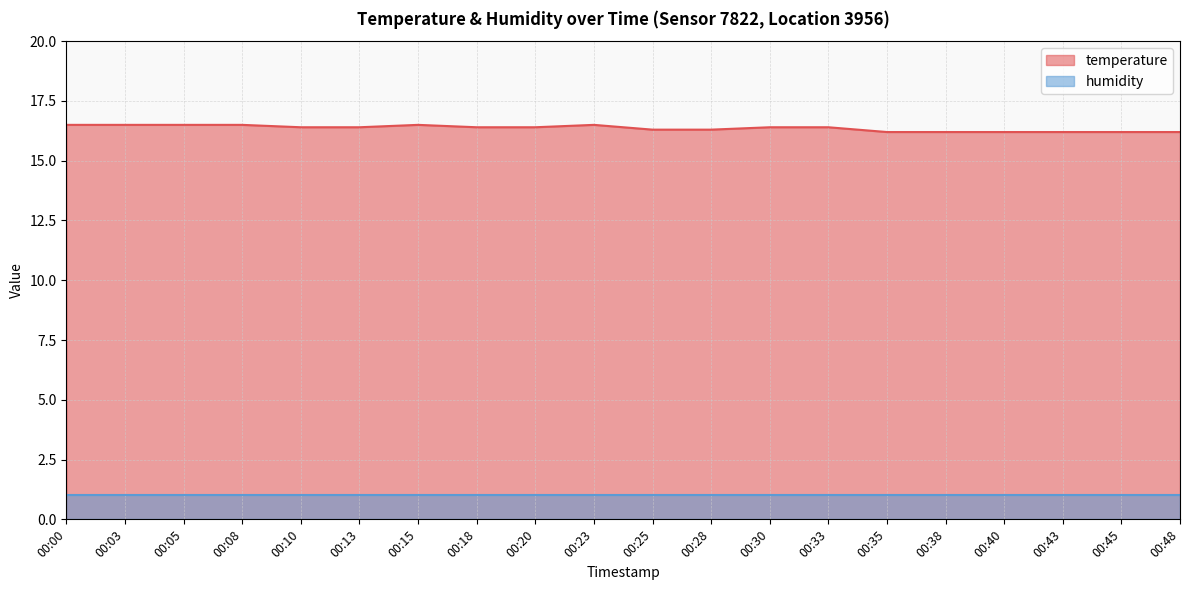

What is the approximate value at 00:43?

16.2